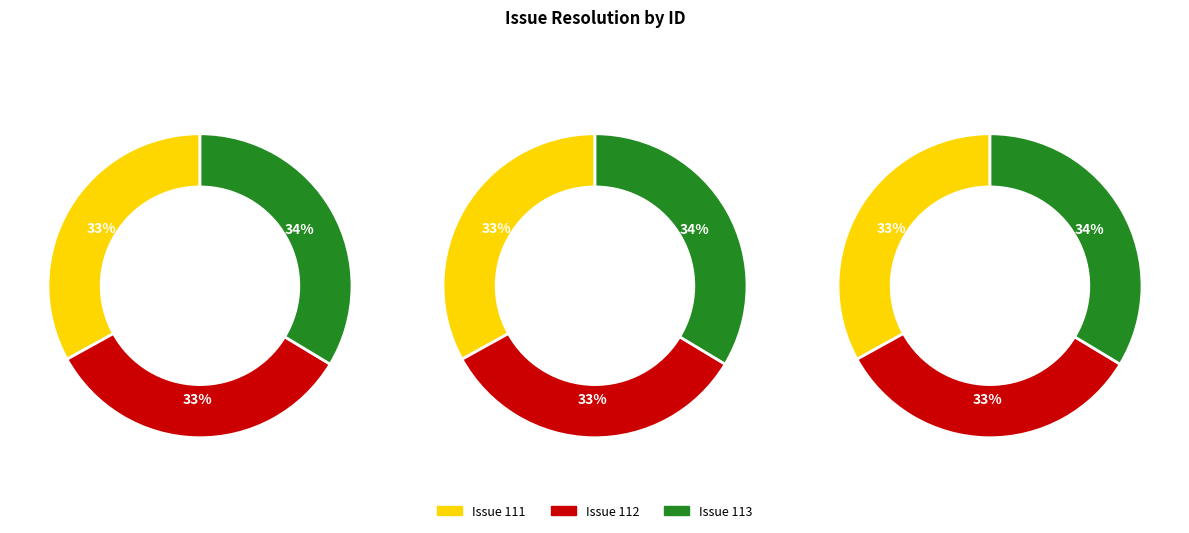

To the nearest percent, what is the difference between the largest and smallest slice percentages?

1%